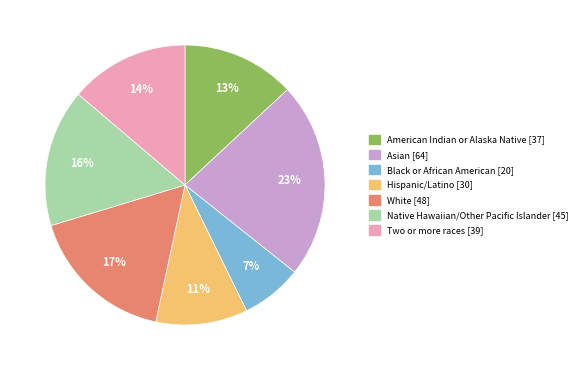

To the nearest percent, what portion does American Indian or Alaska Native represent?

13%